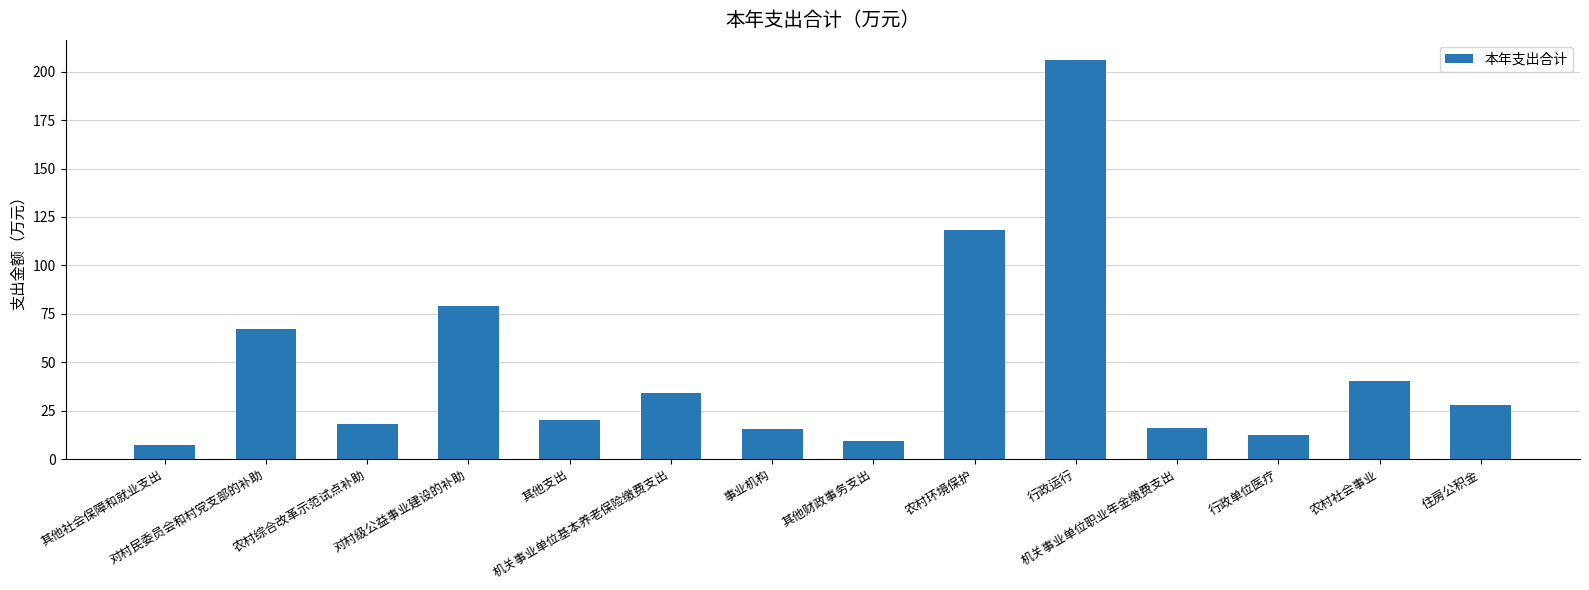

What is the sum of all values?

670.4